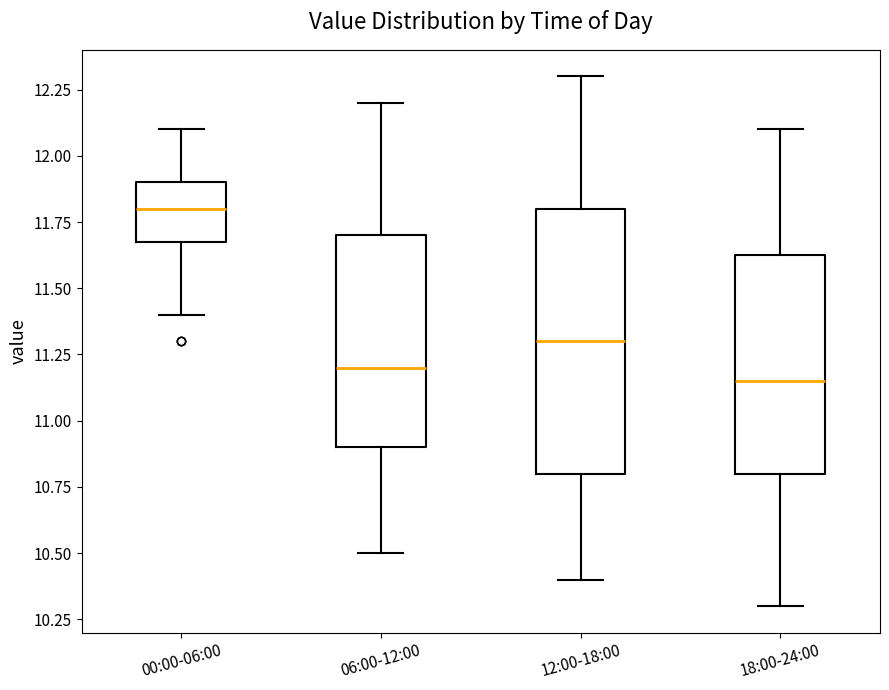

Reading left to right, read every box against the y-axis: the position of its median line, the range the box covers, and the ends of its whiskers. The values are not printed on the chart, so give them approximately, as read against the axis.

00:00-06:00: median 11.80, box 11.70 to 11.90, whiskers 11.40 to 12.10
06:00-12:00: median 11.20, box 10.90 to 11.70, whiskers 10.50 to 12.20
12:00-18:00: median 11.30, box 10.80 to 11.80, whiskers 10.40 to 12.30
18:00-24:00: median 11.15, box 10.80 to 11.65, whiskers 10.30 to 12.10